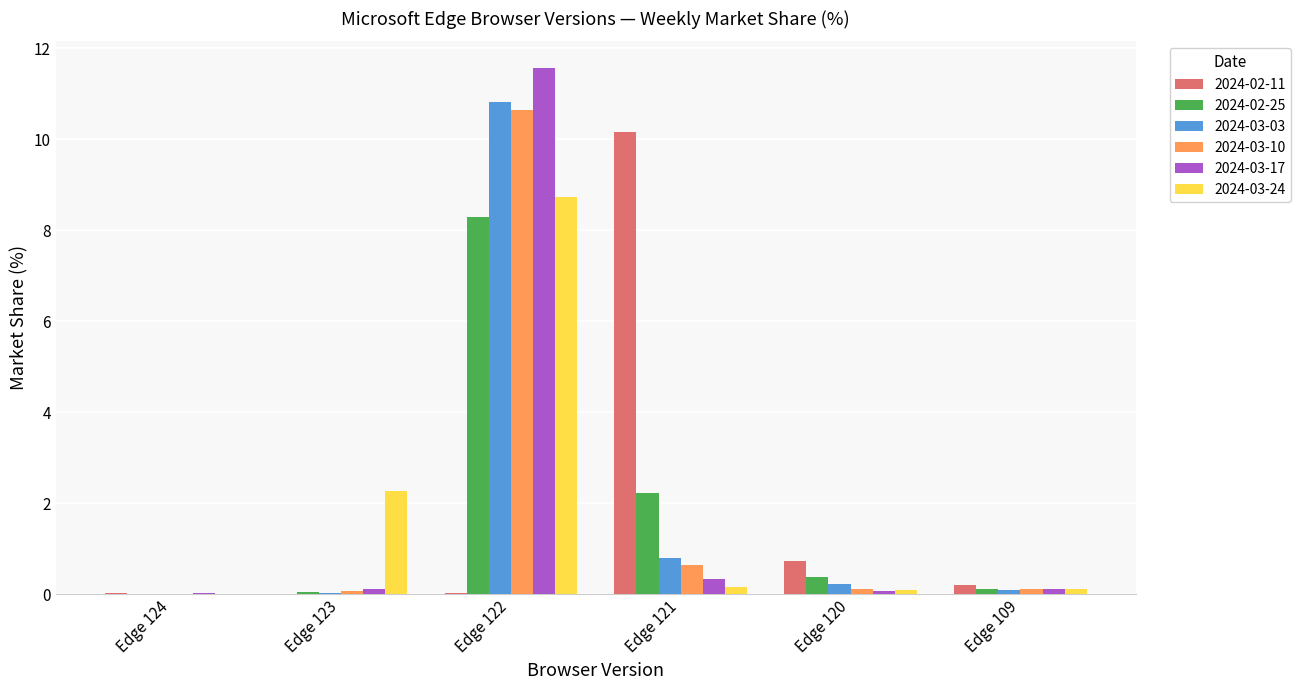

Is the value of 2024-03-17 at Edge 120 greater than the value of 2024-03-24 at Edge 122?

No